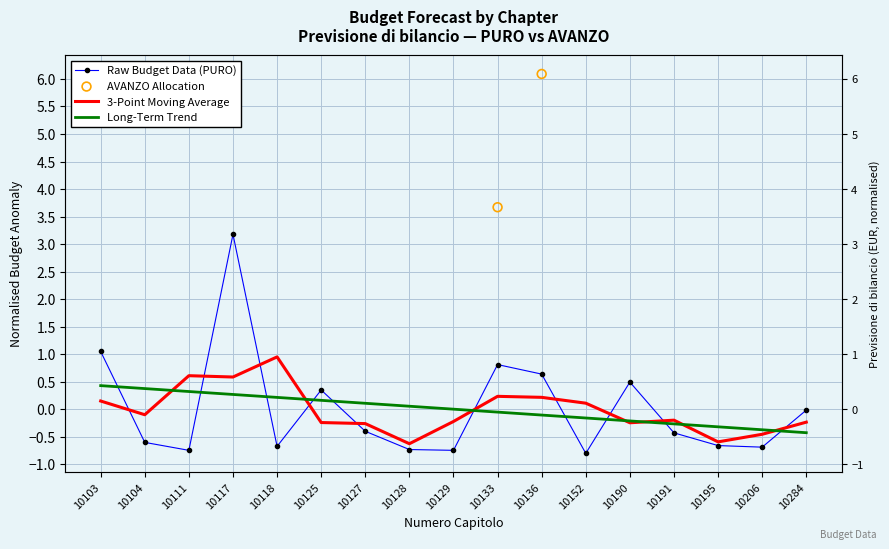

What is the change in value from 10118 to 10190?

+1.2